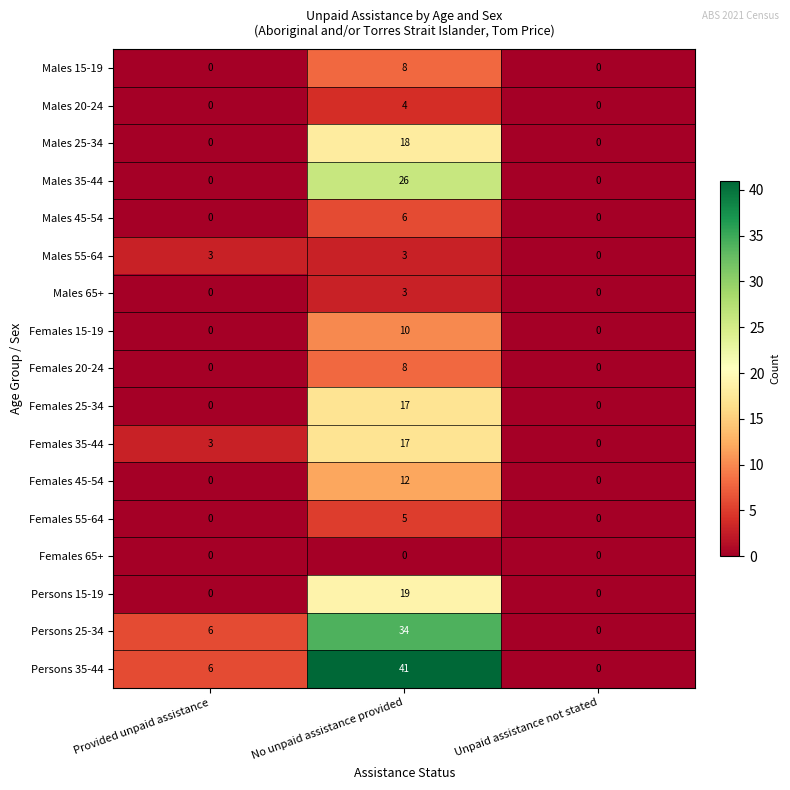

Is it true that Males 20-24 equals 4 at No unpaid assistance provided?

True